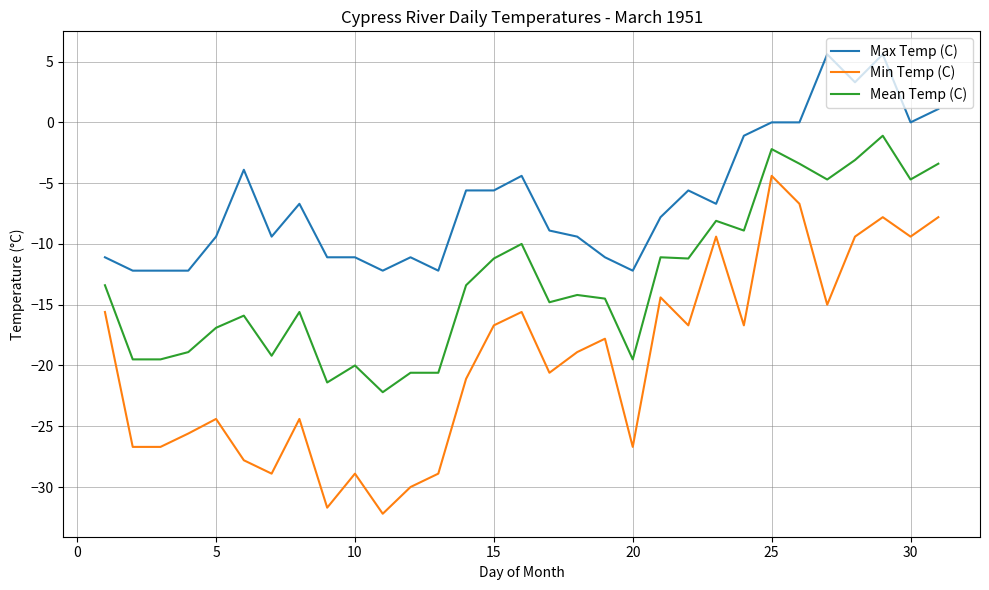

Does the chart display data point markers on the line(s)?

No